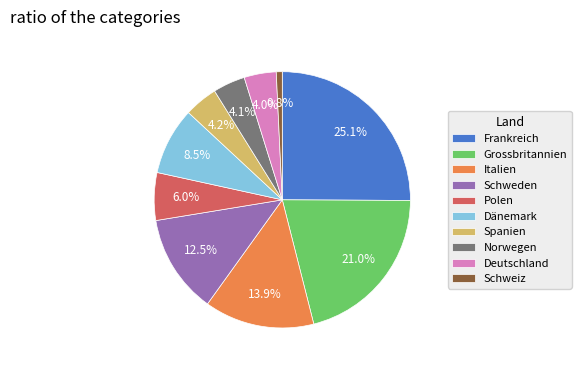

Which has a higher value, Norwegen or Grossbritannien?

Grossbritannien